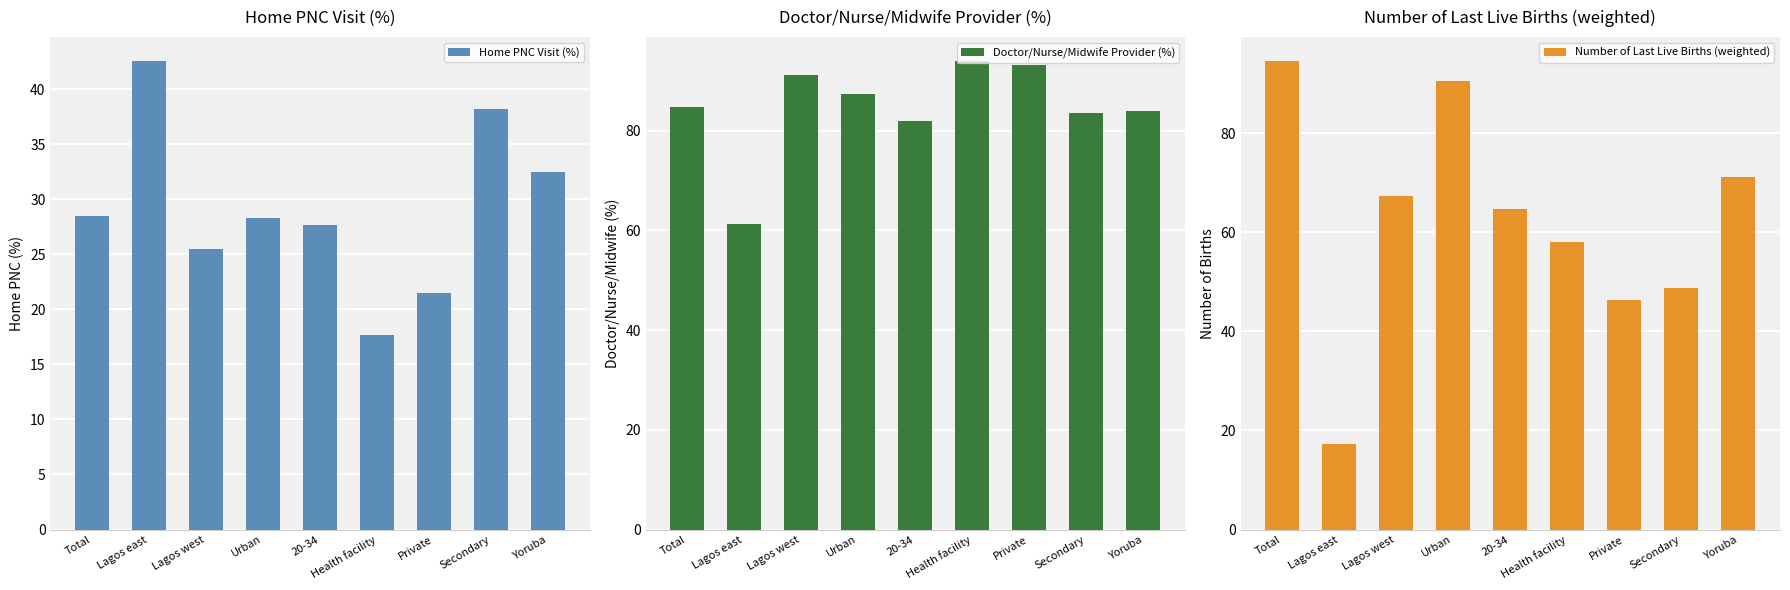

What is the value of the Number of Last Live Births (weighted) bar at the 5th from the left?

64.7